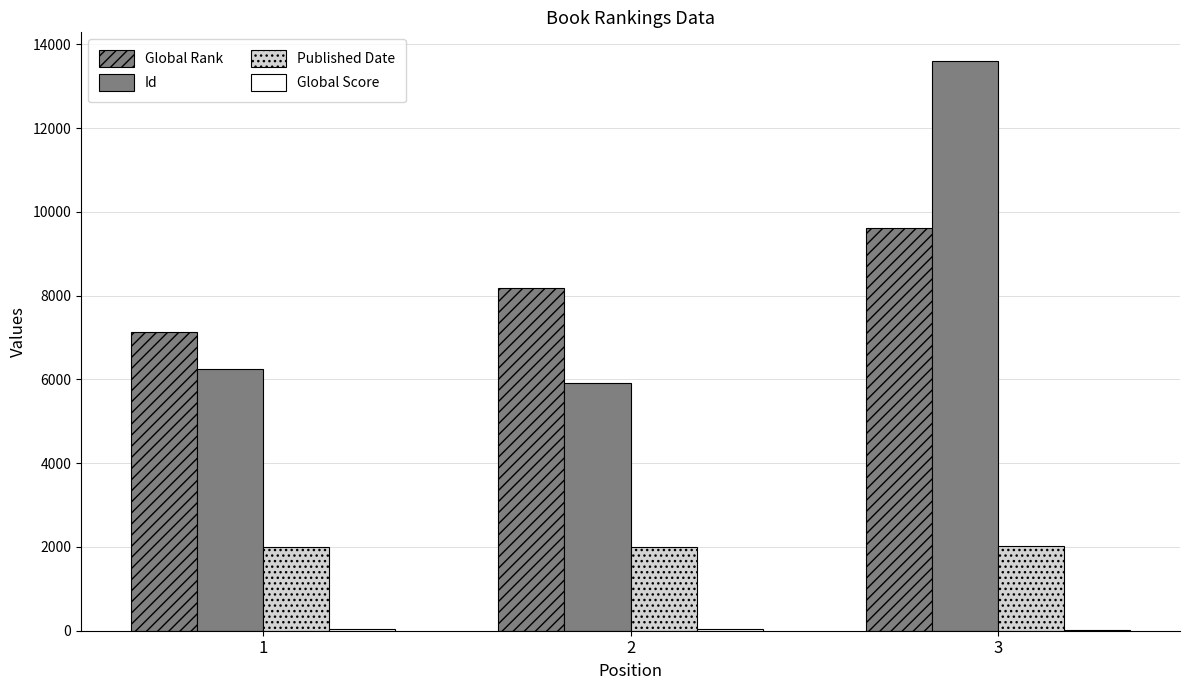

Count the number of data series in this chart.

4